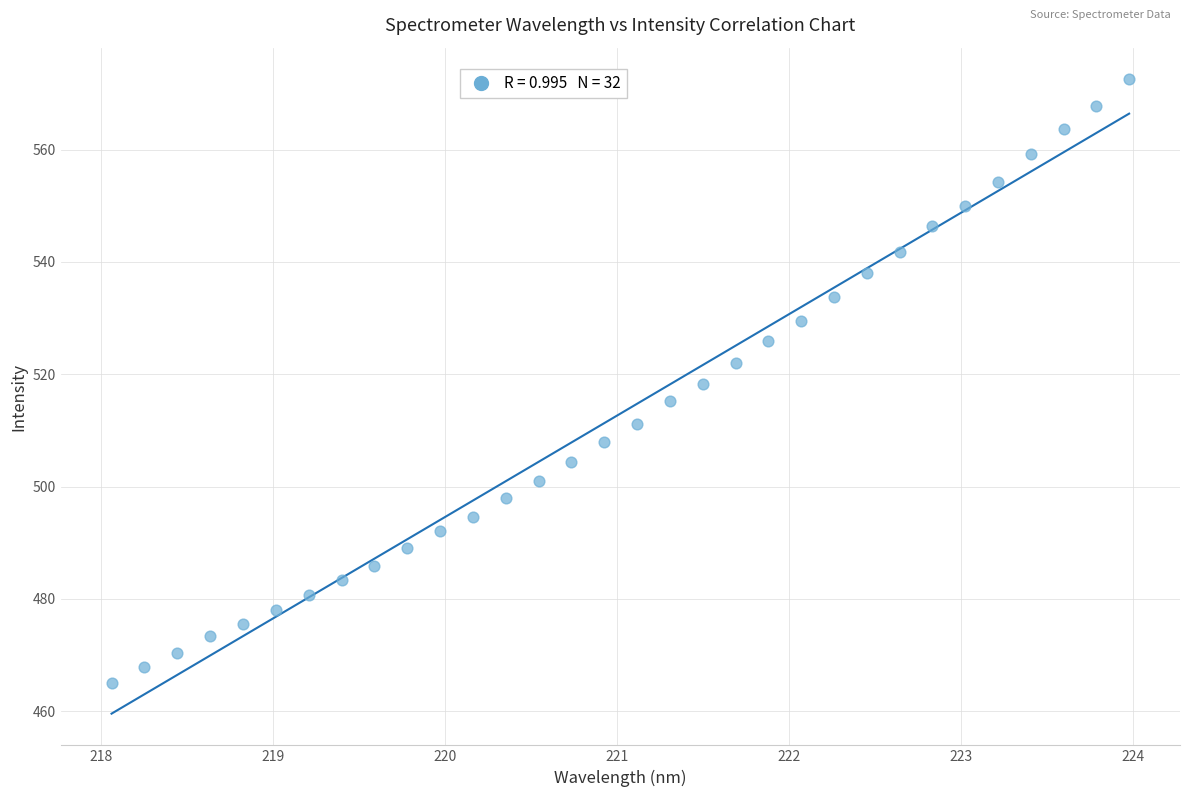

What is the range of X values (max minus min)?

5.9